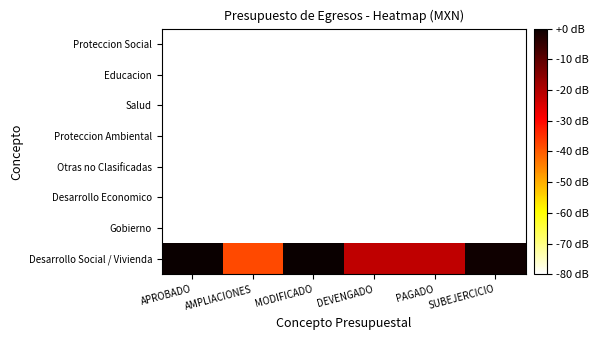

What is the difference between the highest and lowest values at SUBEJERCICIO?

79.3